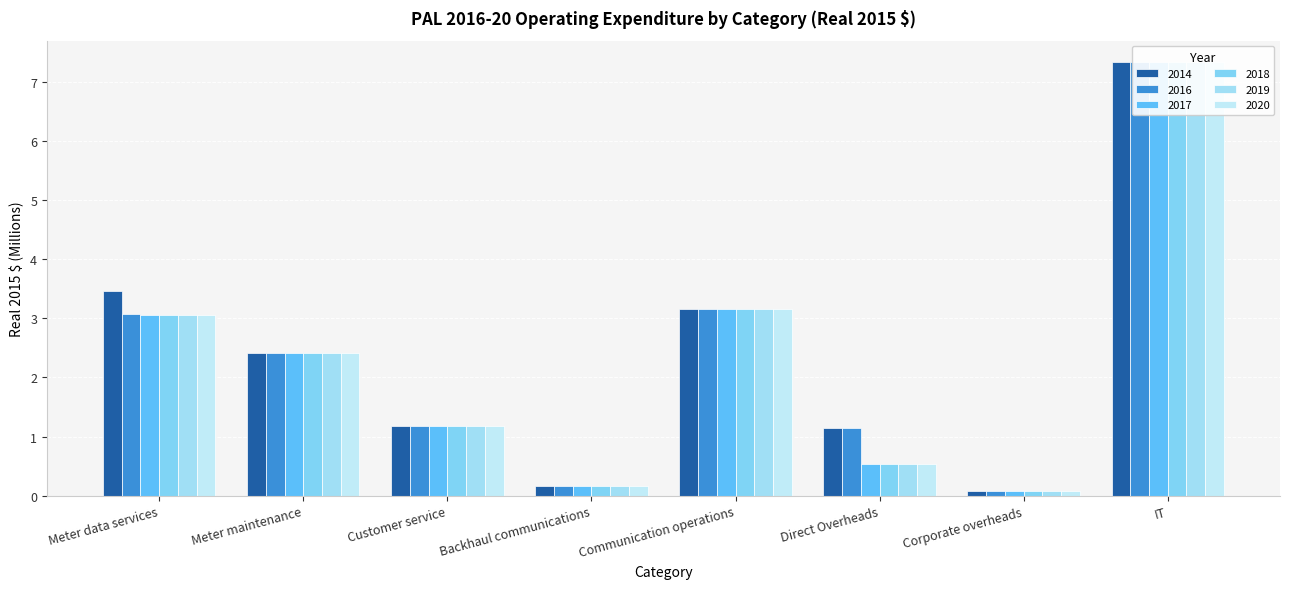

What is the difference between the highest and lowest values at Meter data services?

0.4